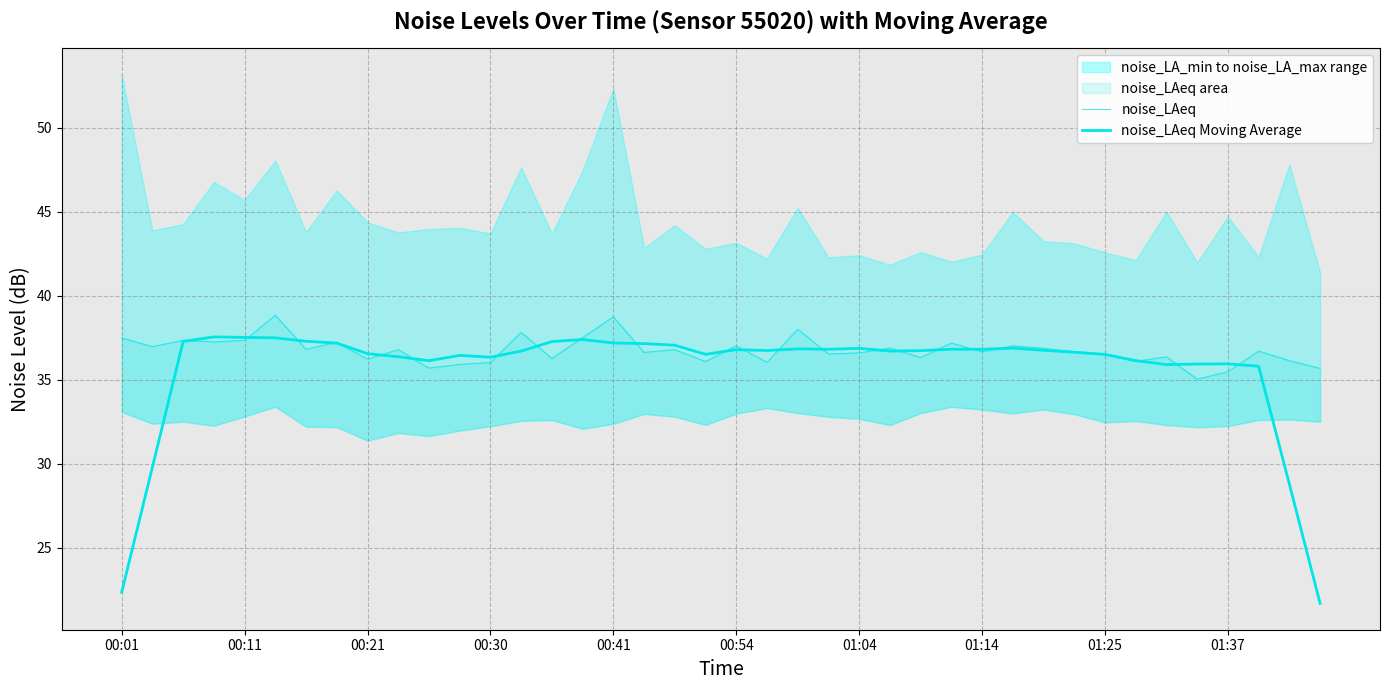

Reading left to right, list all the values displayed in this chart.

noise_LAeq: 37.5	37.0	37.4	37.3	37.4	38.8	36.8	37.2	36.2	36.8	35.7	35.9	36.0	37.8	36.3	37.5	38.8	36.6	36.8	36.1	37.0	36.0	38.0	36.5	36.6	36.9	36.3	37.2	36.7	37.0	36.9	36.7	36.5	36.1	36.4	35.0	35.5	36.7	36.1	35.7
noise_LAeq Moving Average: 22.4	29.8	37.3	37.6	37.5	37.5	37.3	37.2	36.6	36.4	36.1	36.5	36.3	36.7	37.3	37.4	37.2	37.2	37.1	36.5	36.8	36.7	36.8	36.8	36.9	36.7	36.7	36.8	36.8	36.9	36.8	36.6	36.5	36.1	35.9	35.9	35.9	35.8	28.8	21.7